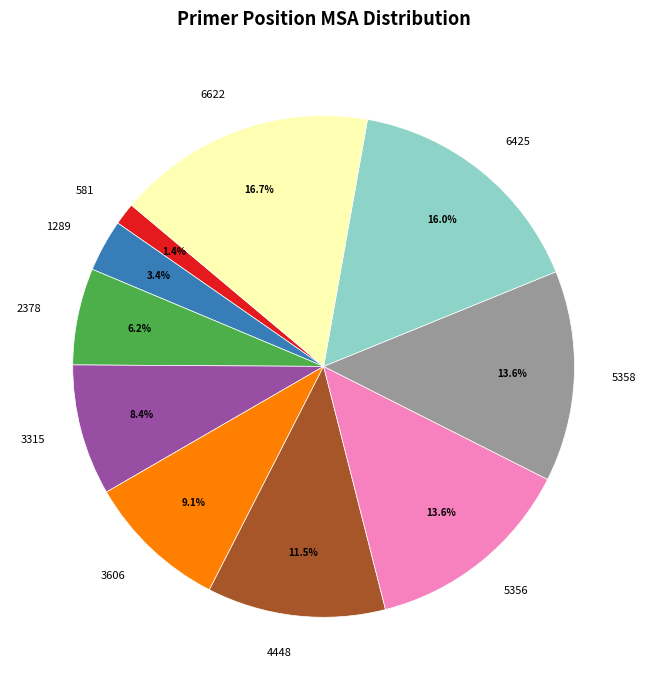

Is it true that 3606 is 9% of the pie?

True